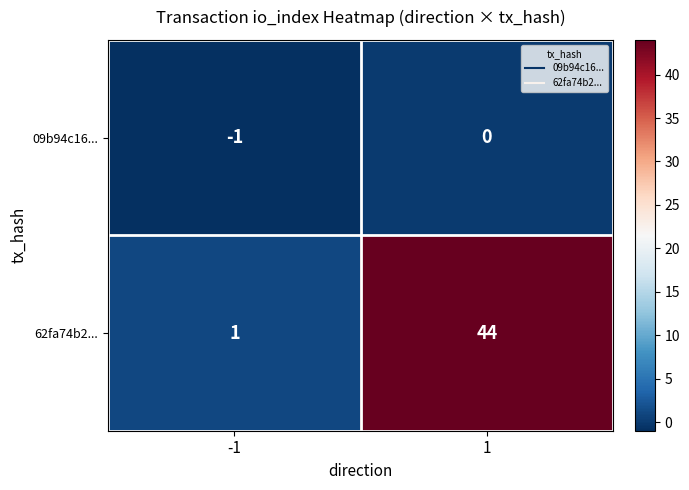

What is the total value across all series at 1?

44